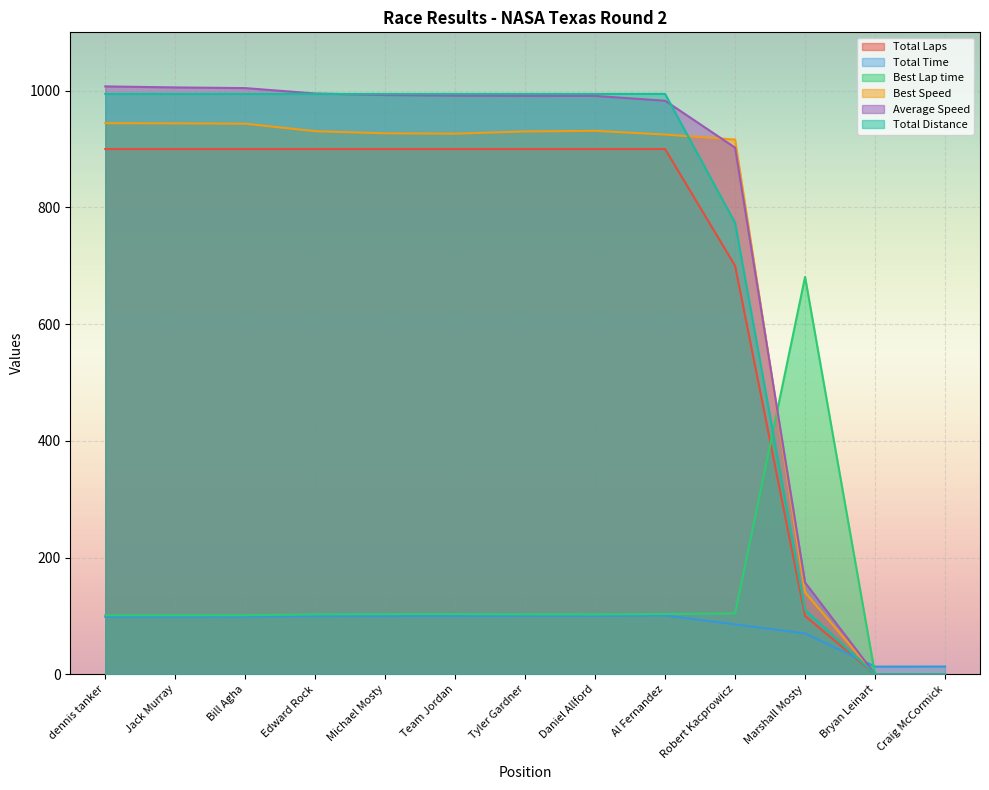

At how many categories does at least one series exceed 32?

11